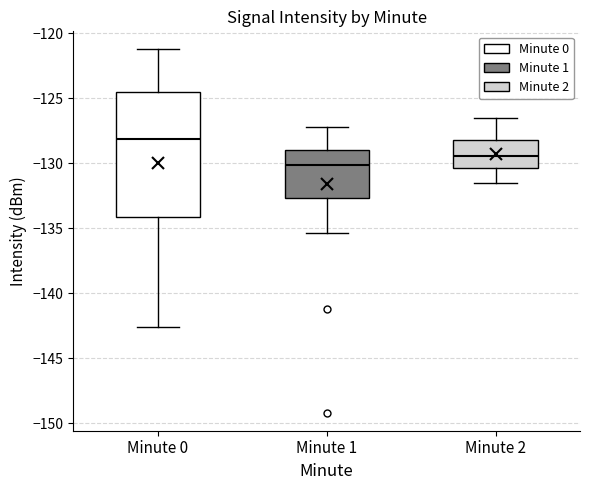

Reading left to right, read every box against the y-axis: the position of its median line, the range the box covers, and the ends of its whiskers. The values are not printed on the chart, so give them approximately, as read against the axis.

Minute 0: median -128.0, box -134.0 to -124.5, whiskers -142.5 to -121.0
Minute 1: median -130.0, box -132.5 to -129.0, whiskers -135.5 to -127.0
Minute 2: median -129.5, box -130.5 to -128.0, whiskers -131.5 to -126.5